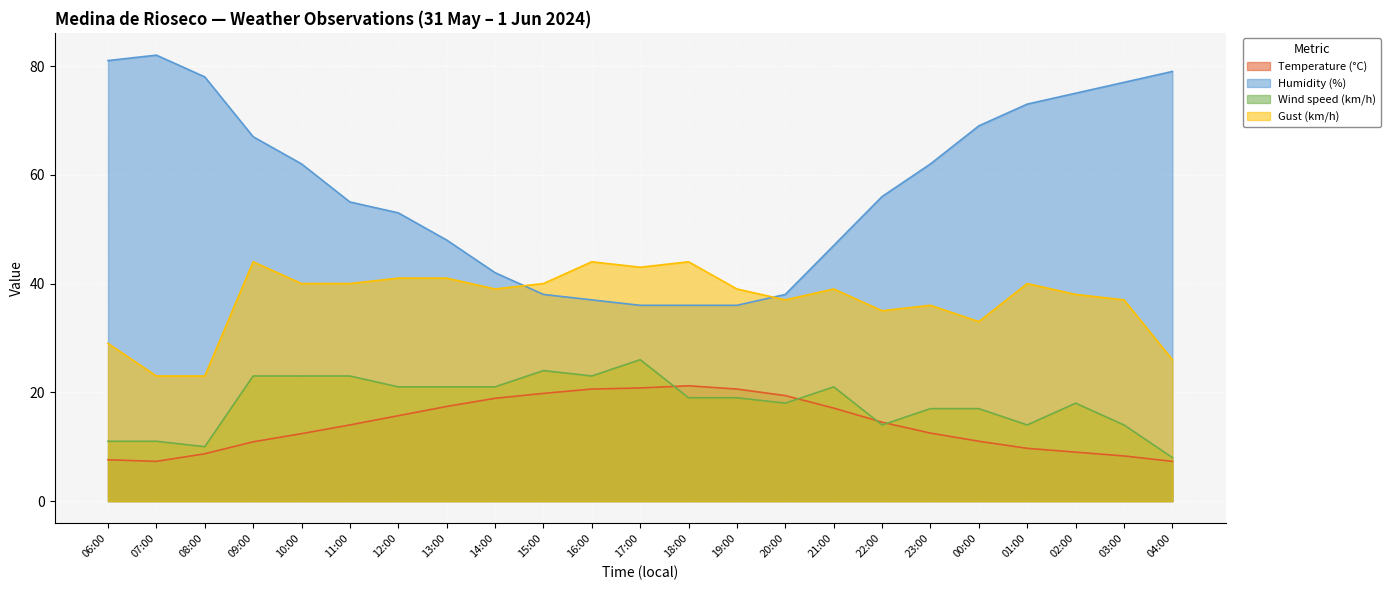

At which category does the chart reach its peak across all series?

07:00